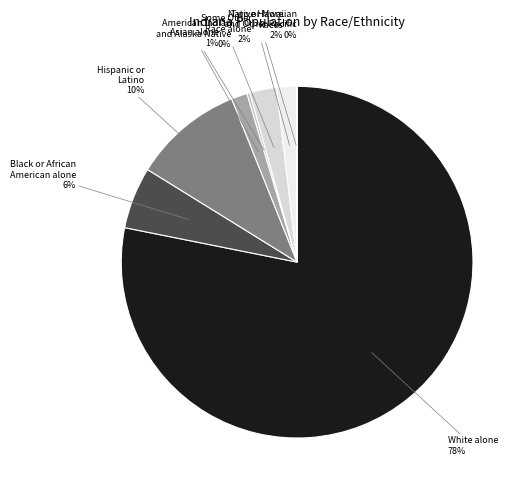

Is the sum of Some Other Race alone and Black or African American alone greater than half?

No